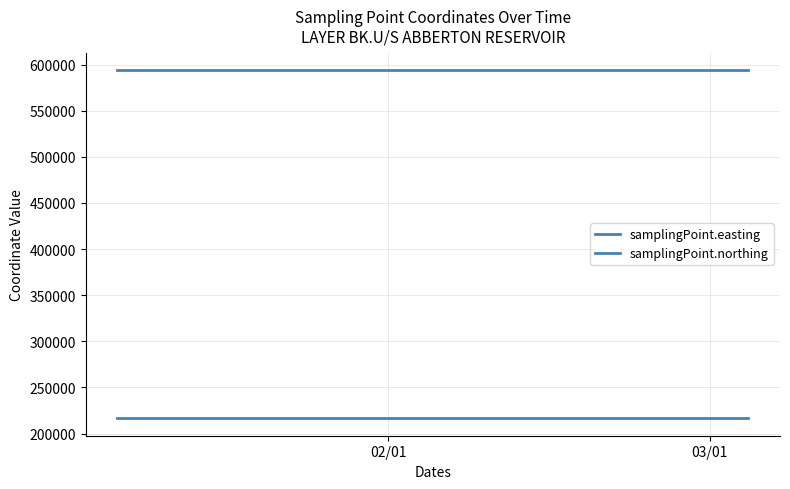

Which series has the widest spread of values?

samplingPoint.easting